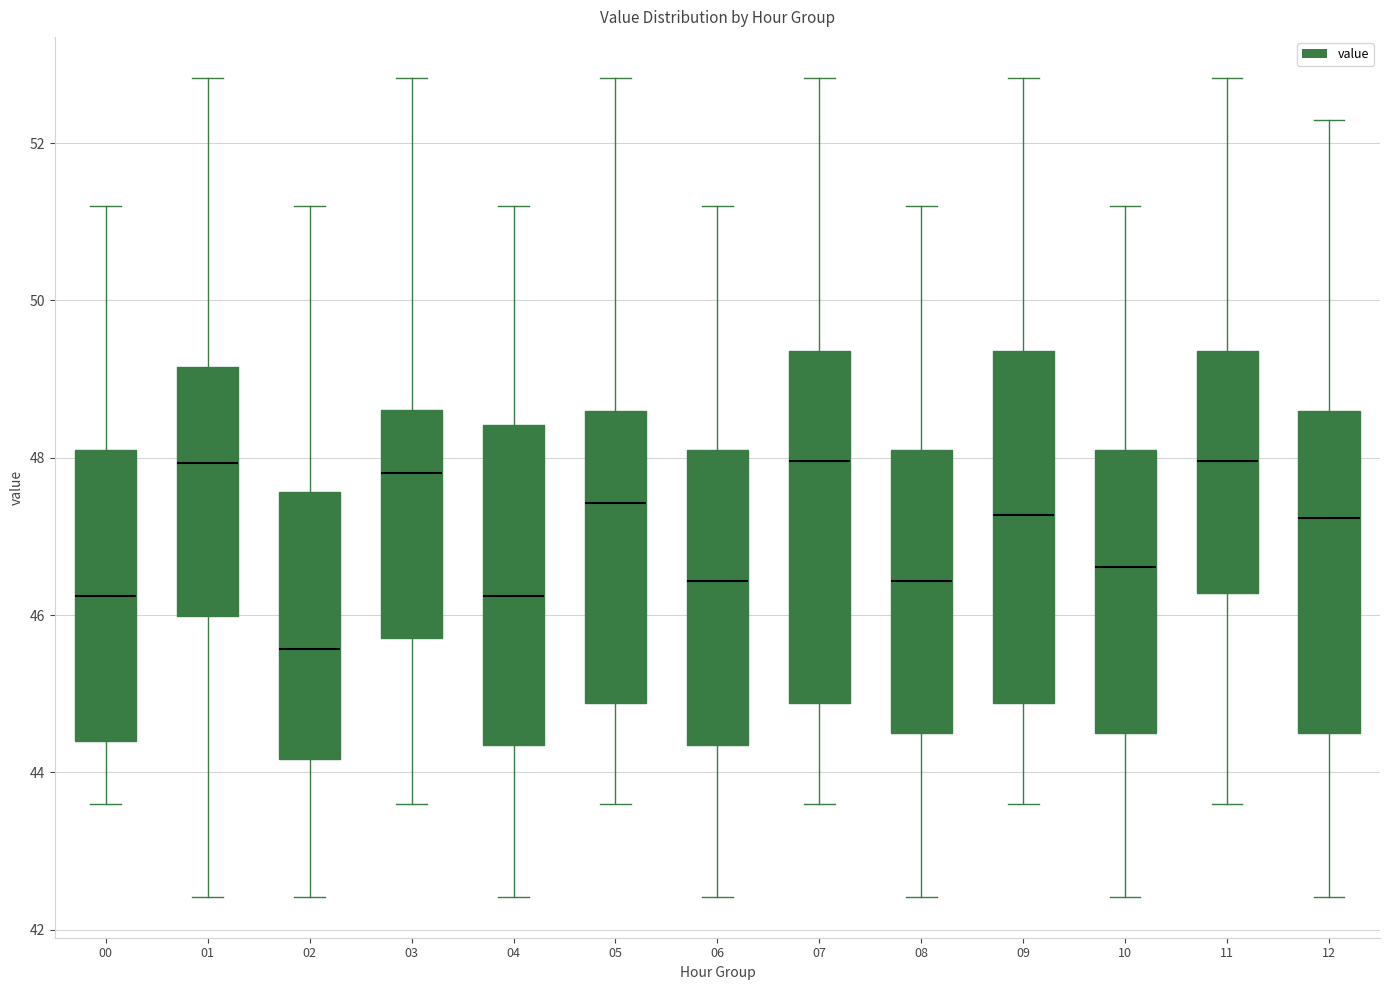

Reading left to right, read every box against the y-axis: the position of its median line, the range the box covers, and the ends of its whiskers. The values are not printed on the chart, so give them approximately, as read against the axis.

00: median 46.2, box 44.4 to 48.0, whiskers 43.6 to 51.2
01: median 48.0, box 46.0 to 49.2, whiskers 42.4 to 52.8
02: median 45.6, box 44.2 to 47.6, whiskers 42.4 to 51.2
03: median 47.8, box 45.8 to 48.6, whiskers 43.6 to 52.8
04: median 46.2, box 44.4 to 48.4, whiskers 42.4 to 51.2
05: median 47.4, box 44.8 to 48.6, whiskers 43.6 to 52.8
06: median 46.4, box 44.4 to 48.0, whiskers 42.4 to 51.2
07: median 48.0, box 44.8 to 49.4, whiskers 43.6 to 52.8
08: median 46.4, box 44.4 to 48.0, whiskers 42.4 to 51.2
09: median 47.2, box 44.8 to 49.4, whiskers 43.6 to 52.8
10: median 46.6, box 44.4 to 48.0, whiskers 42.4 to 51.2
11: median 48.0, box 46.2 to 49.4, whiskers 43.6 to 52.8
12: median 47.2, box 44.4 to 48.6, whiskers 42.4 to 52.4